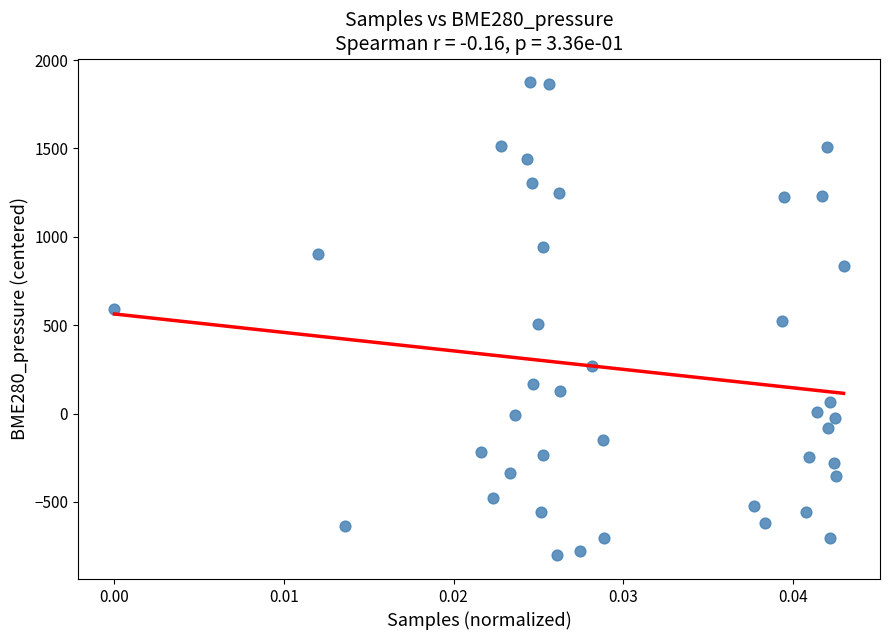

What is the range of Y values (max minus min)?

2677.6